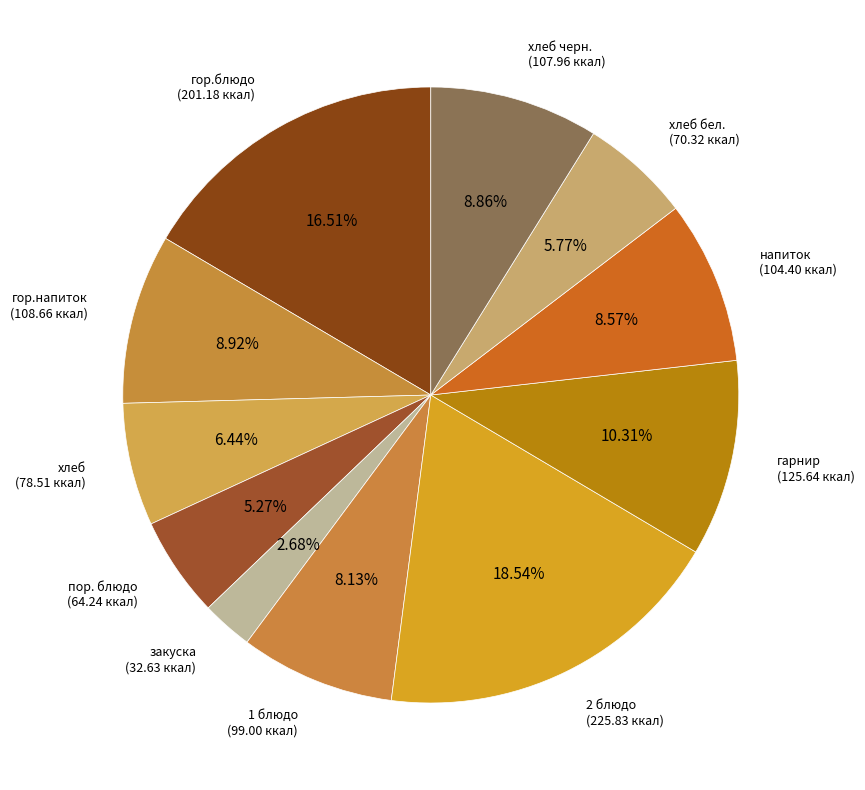

Do гор.блюдо and гарнир together represent more than half of the pie?

No